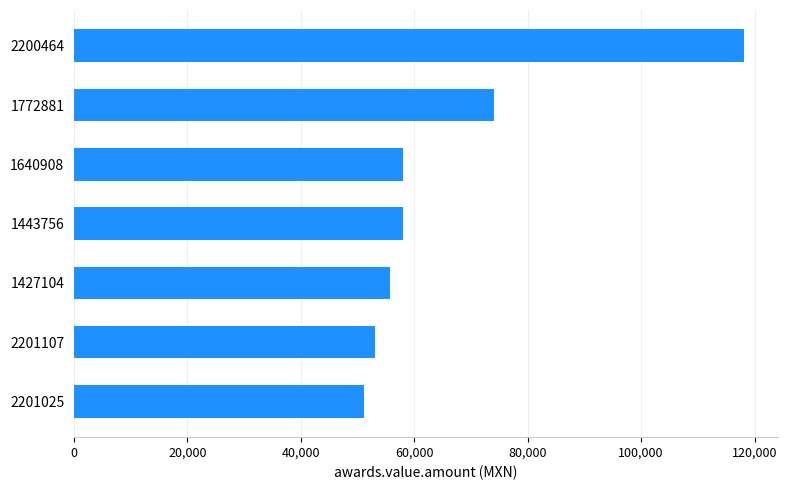

Is it true that the value at 2200464 is 118162.1?

True